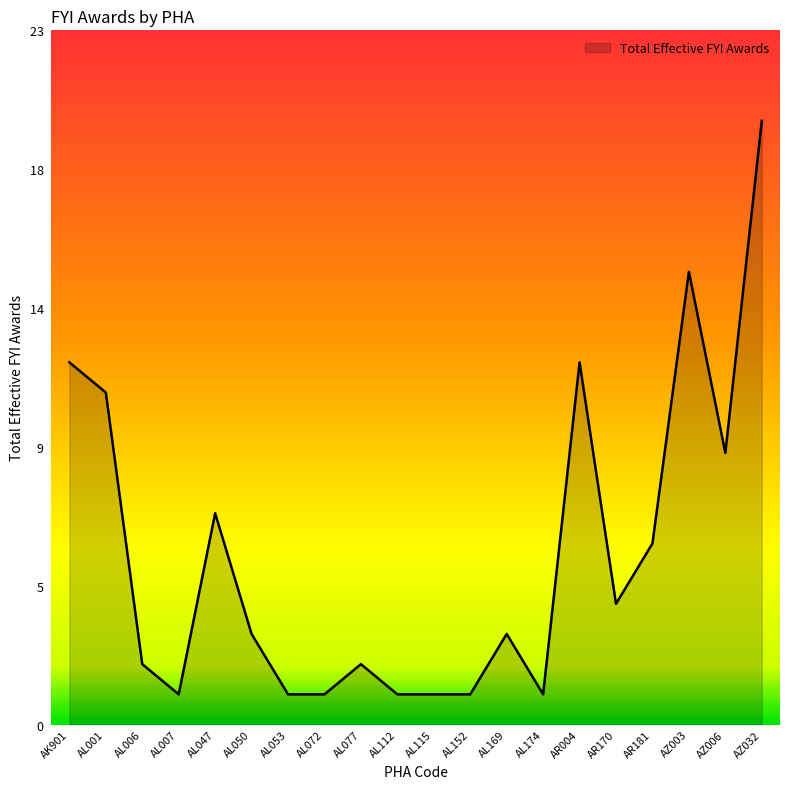

How many points are lower than both their immediate neighbors (excluding endpoints)?

4